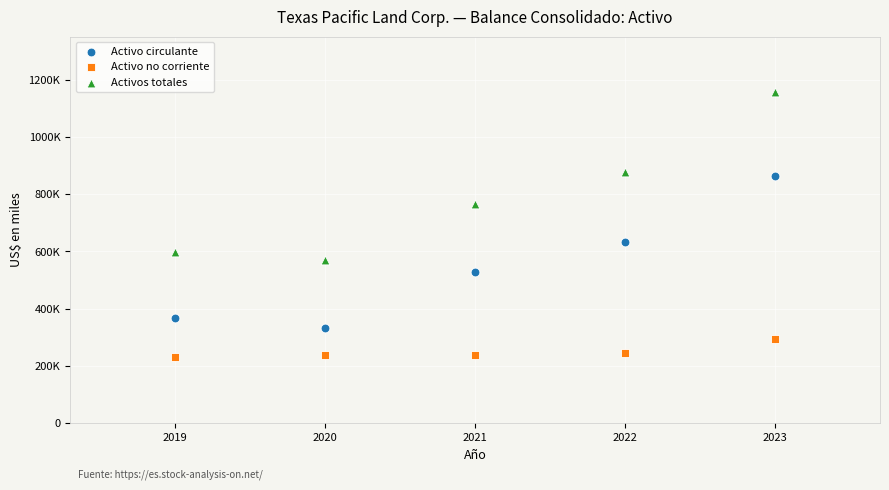

What are all the series names shown in the legend?

Activo circulante, Activo no corriente, Activos totales